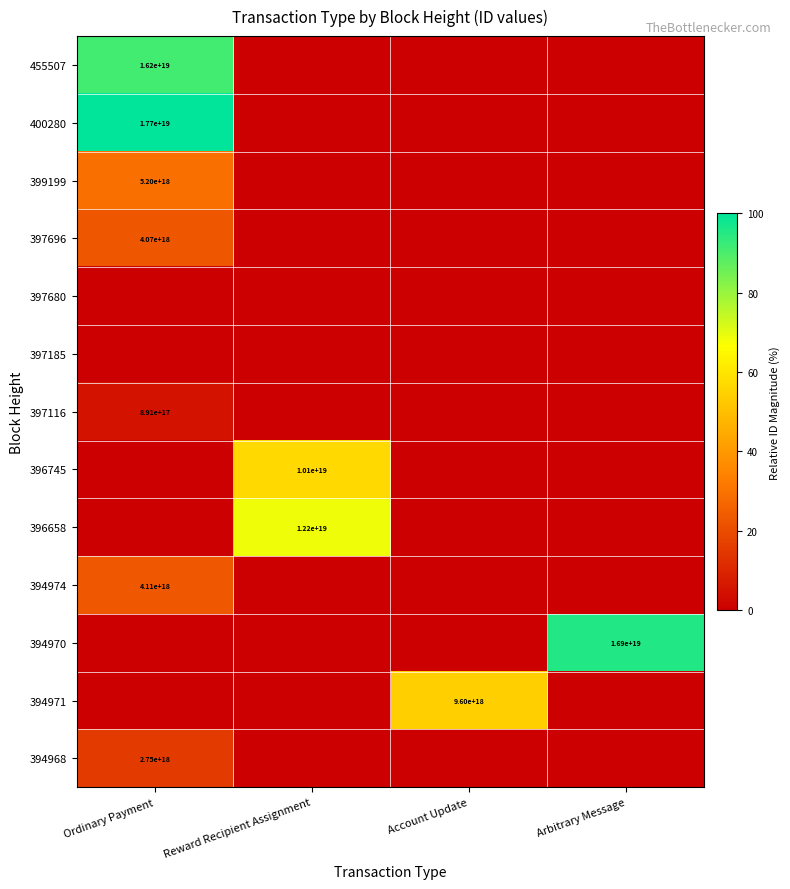

Is it true that 396745 equals 3212851017005896192 at Reward Recipient Assignment?

False